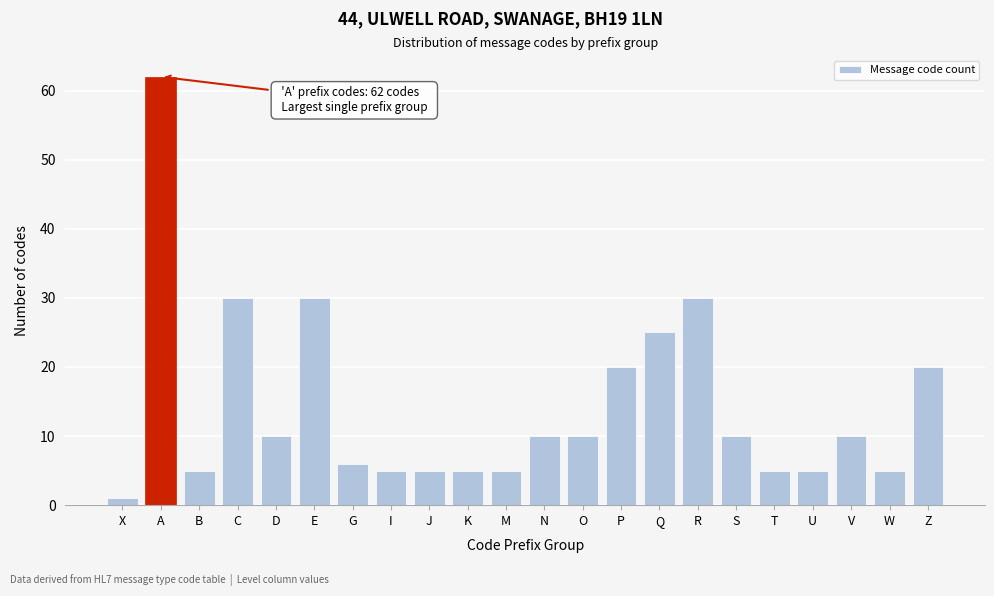

Reading right to left, transcribe all the data shown in this chart.

Z=20	W=5	V=10	U=5	T=5	S=10	R=30	Q=25	P=20	O=10	N=10	M=5	K=5	J=5	I=5	G=6	E=30	D=10	C=30	B=5	A=62	X=1